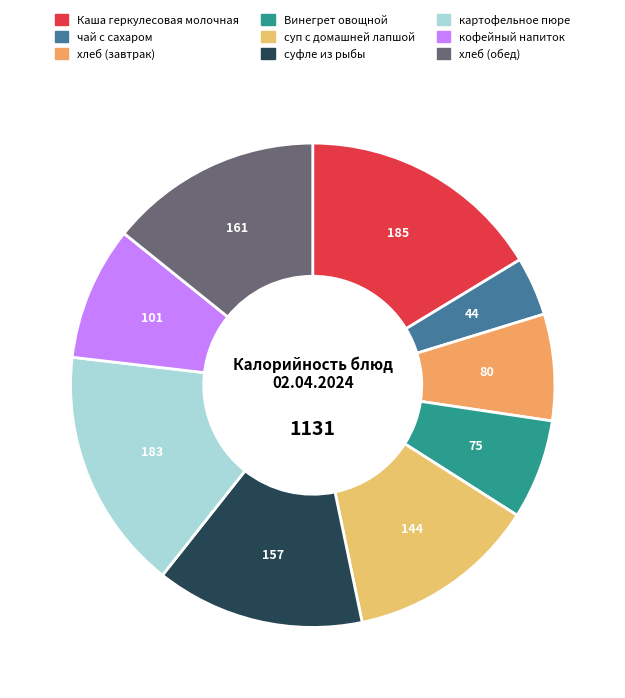

What is the total percentage of хлеб (обед) and кофейный напиток?

23.2%